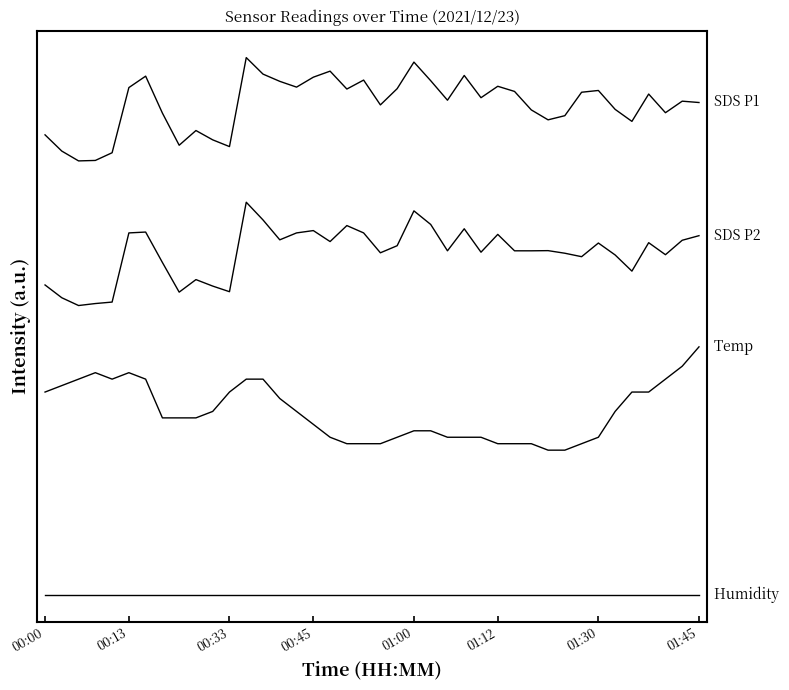

Reading left to right, list all the values displayed in this chart.

Humidity: 0.0	0.0	0.0	0.0	0.0	0.0	0.0	0.0	0.0	0.0	0.0	0.0	0.0	0.0	0.0	0.0	0.0	0.0	0.0	0.0	0.0	0.0	0.0	0.0	0.0	0.0	0.0	0.0	0.0	0.0	0.0	0.0	0.0	0.0	0.0	0.0	0.0	0.0	0.0	0.0
Temp: 39.2	40.5	41.8	43.0	41.8	43.0	41.8	34.2	34.2	34.2	35.5	39.2	41.8	41.8	38.0	35.5	33.0	30.5	29.2	29.2	29.2	30.5	31.8	31.8	30.5	30.5	30.5	29.2	29.2	29.2	28.0	28.0	29.2	30.5	35.5	39.2	39.2	41.8	44.2	48.0
SDS P2: 60.0	57.5	56.0	56.4	56.7	70.1	70.2	64.3	58.6	61.0	59.8	58.7	76.0	72.6	68.7	70.1	70.5	68.4	71.5	70.1	66.2	67.6	74.3	71.7	66.6	70.9	66.3	69.8	66.6	66.6	66.6	66.1	65.5	68.1	65.8	62.7	68.2	65.8	68.6	69.5
SDS P1: 89.0	85.9	84.0	84.1	85.6	98.2	100.4	93.3	87.0	89.9	88.1	86.8	104.0	100.8	99.4	98.3	100.2	101.4	97.9	99.6	94.8	98.0	103.1	99.5	95.8	100.5	96.2	98.4	97.5	93.9	92.0	92.8	97.3	97.6	94.0	91.7	96.9	93.3	95.6	95.3